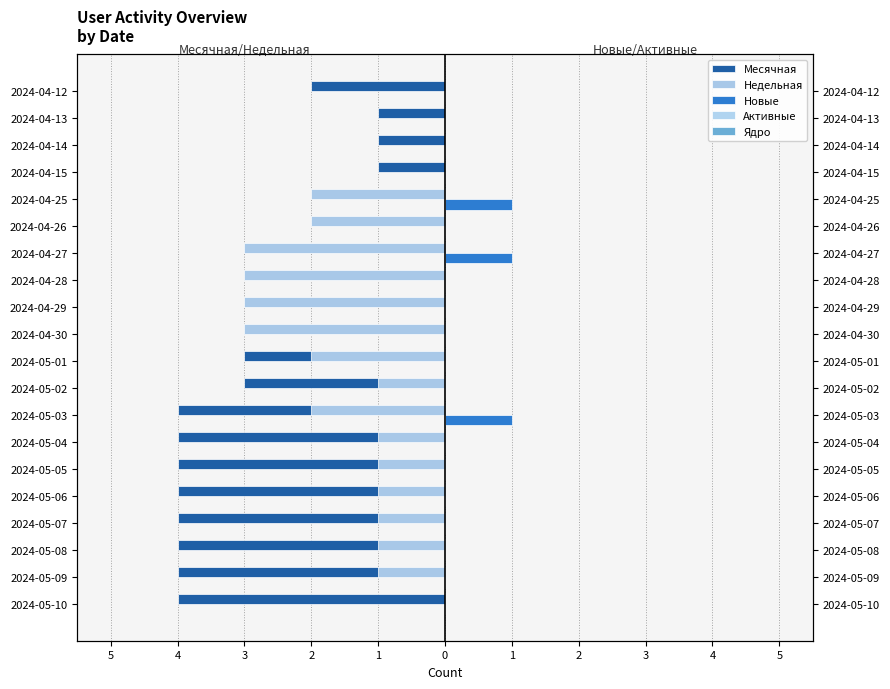

Is the value of Активные at 14 greater than the value of Ядро at 1?

No